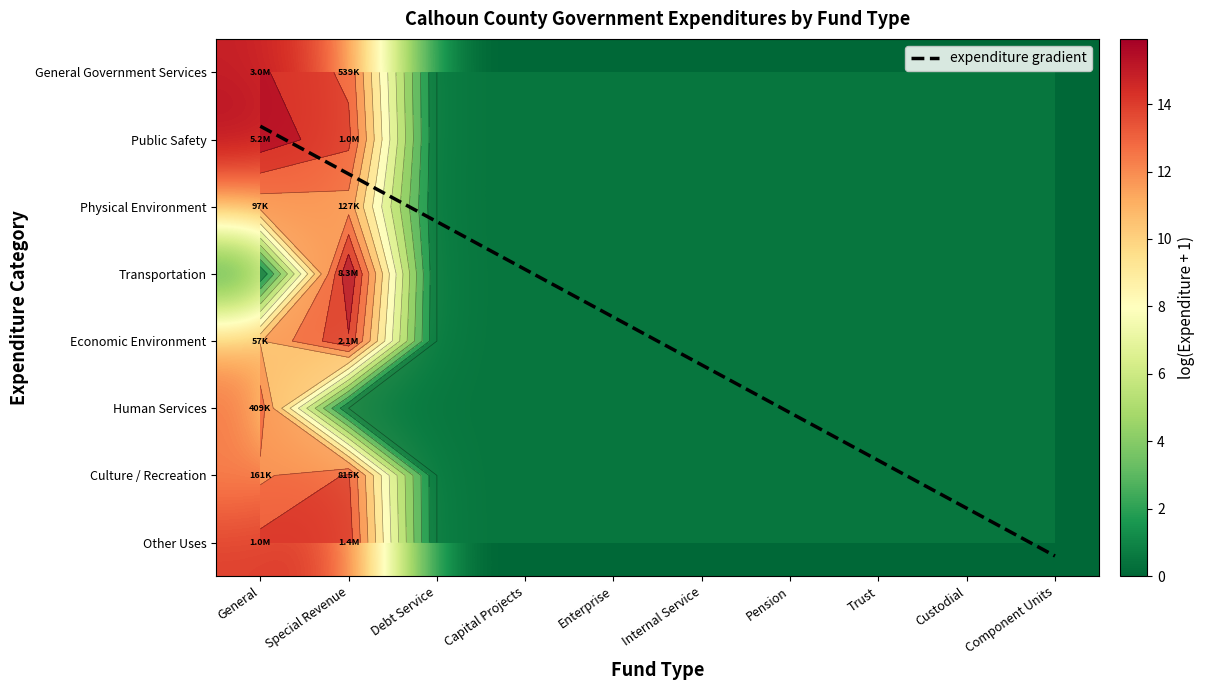

At which category is the sum across all series the highest?

Special Revenue